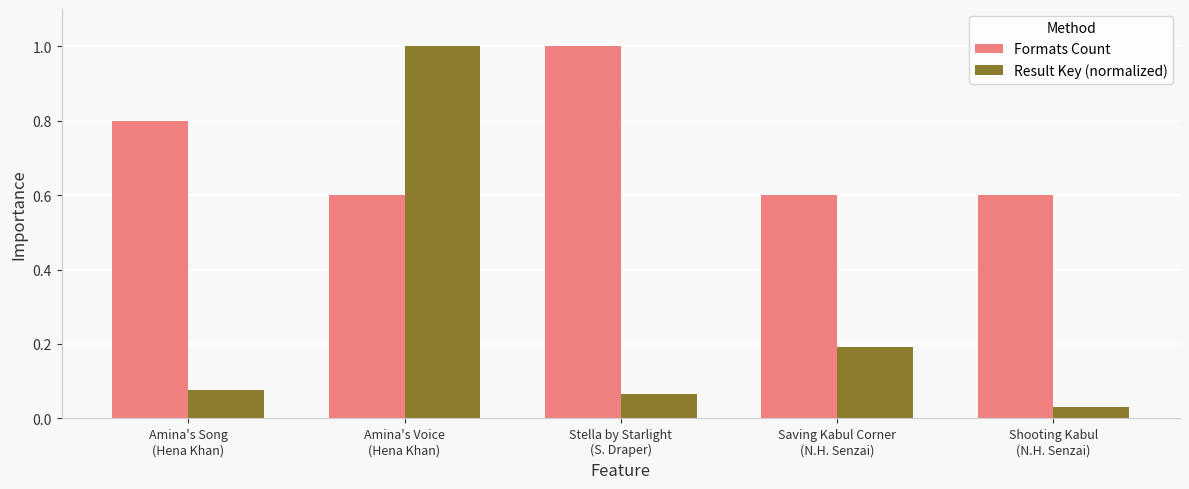

Does the chart contain any negative values?

No